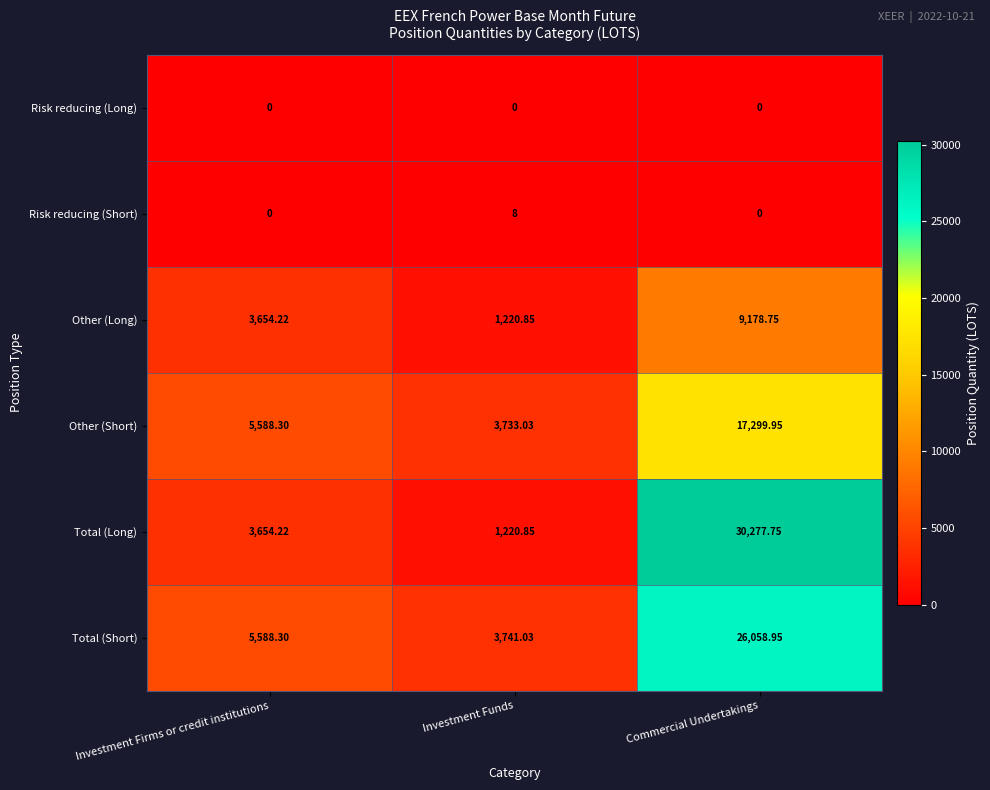

Which series has the largest range (max minus min)?

Total (Long)